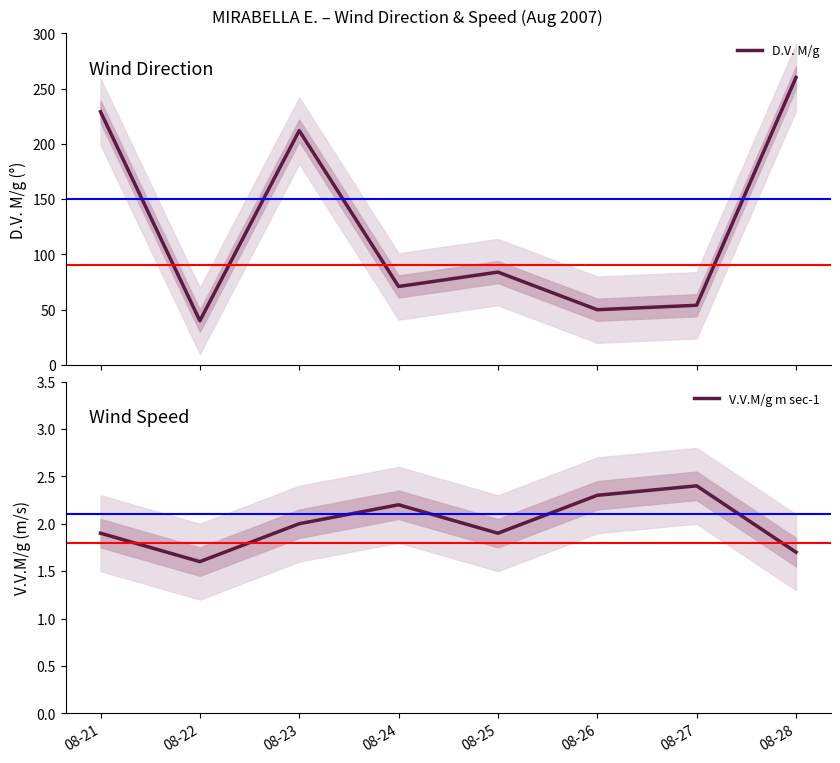

What is the value of the D.V. M/g point at the 6th from the left?

50.0